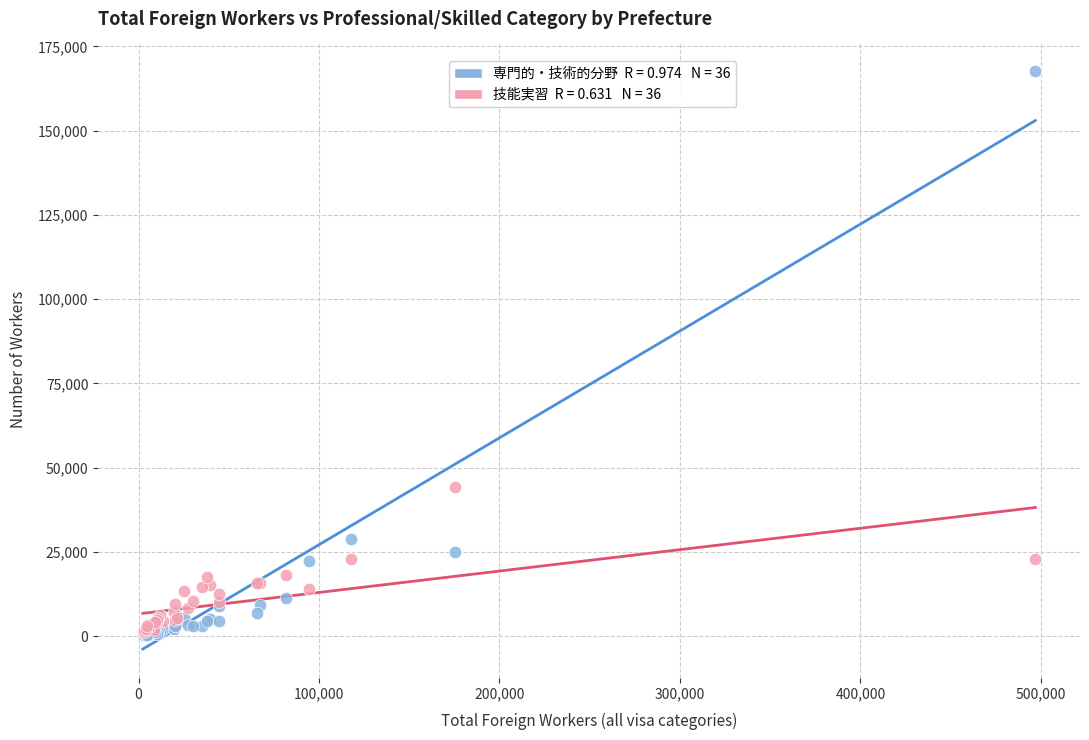

Across all series, what Y value is closest to 84079?

44268